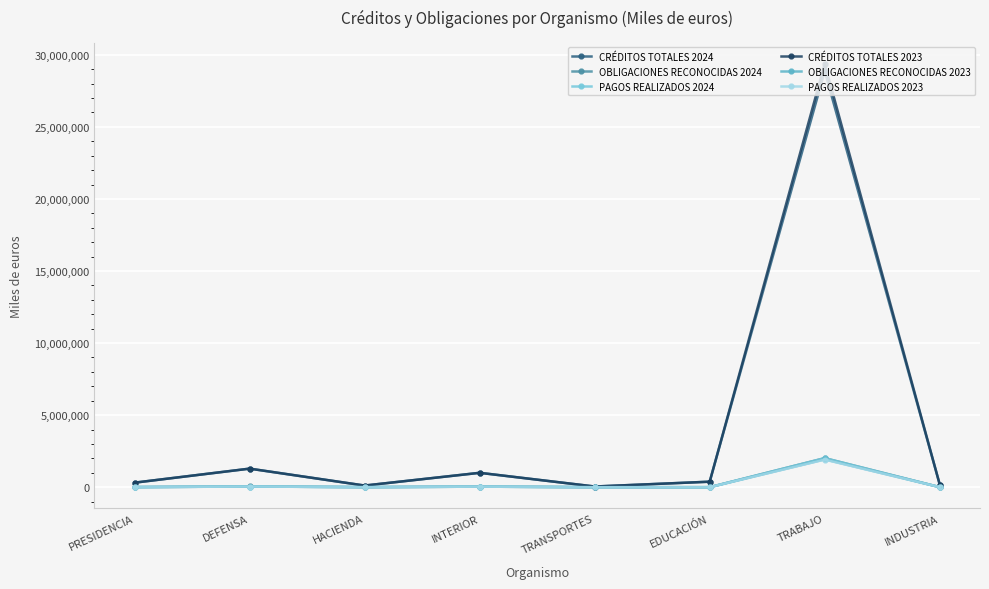

How many categories are shown in the chart?

8